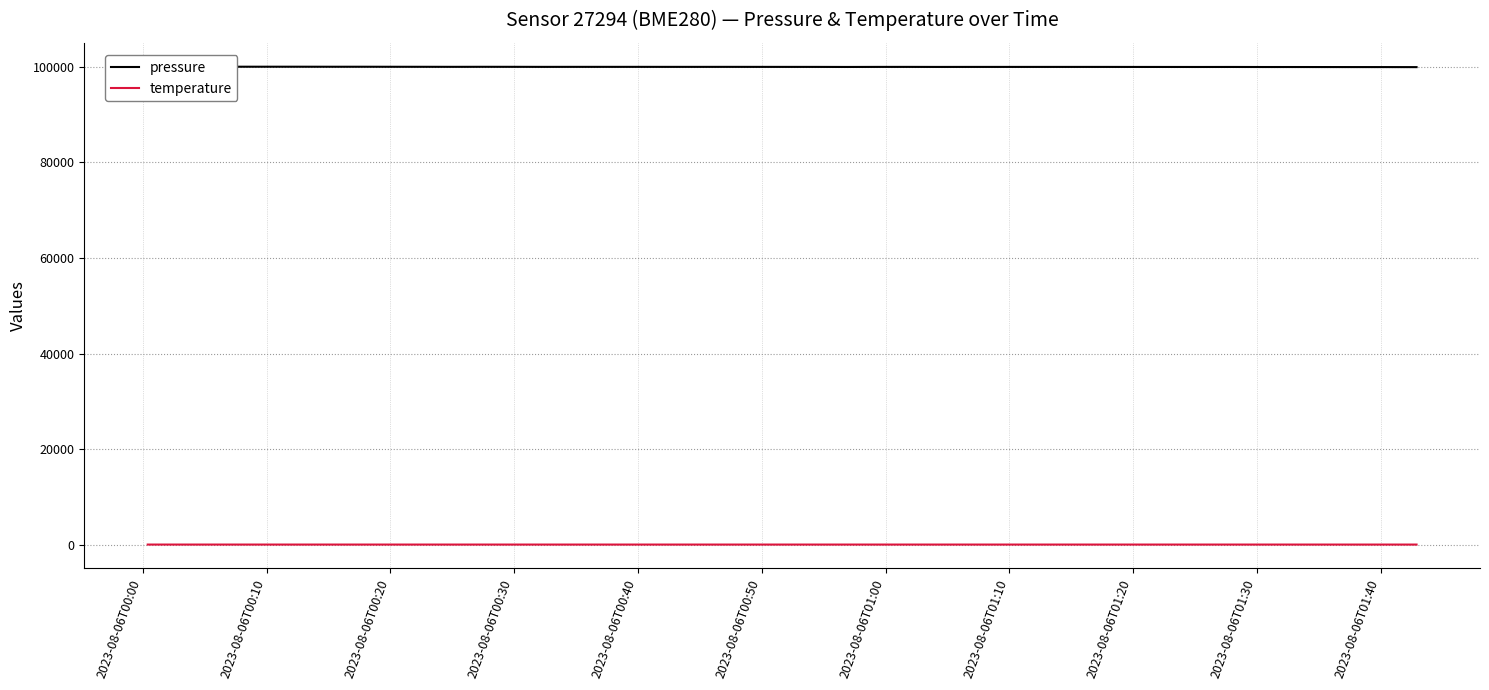

What is the maximum value shown in the chart?

100030.1